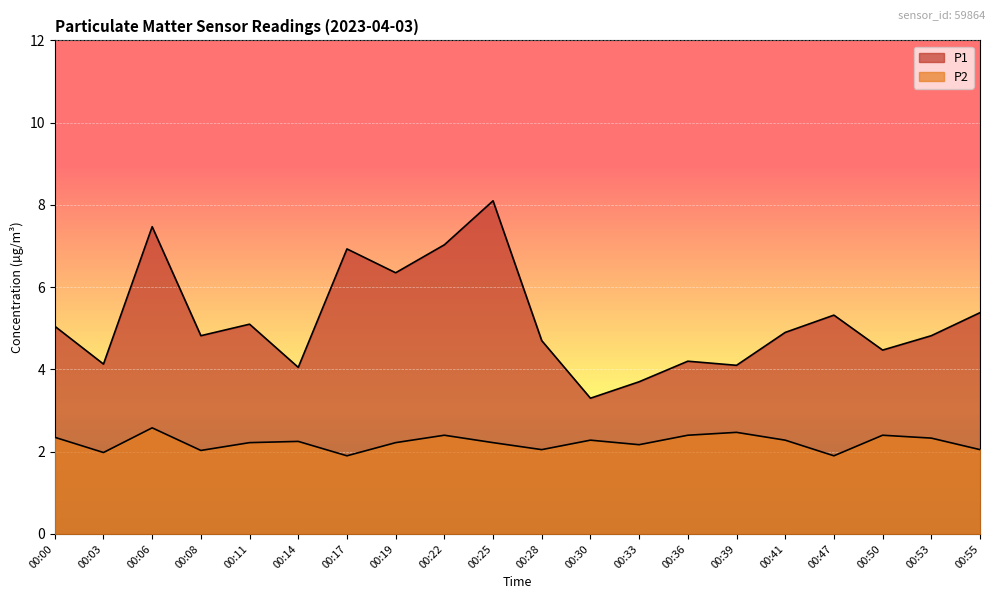

What is the difference between the P1 values at 00:11 and 00:33?

1.4